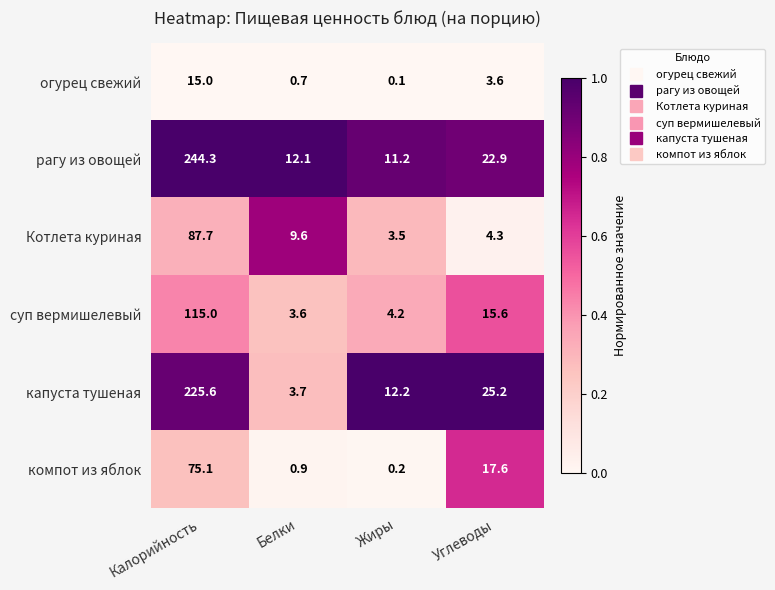

Which series has the widest spread of values?

рагу из овощей